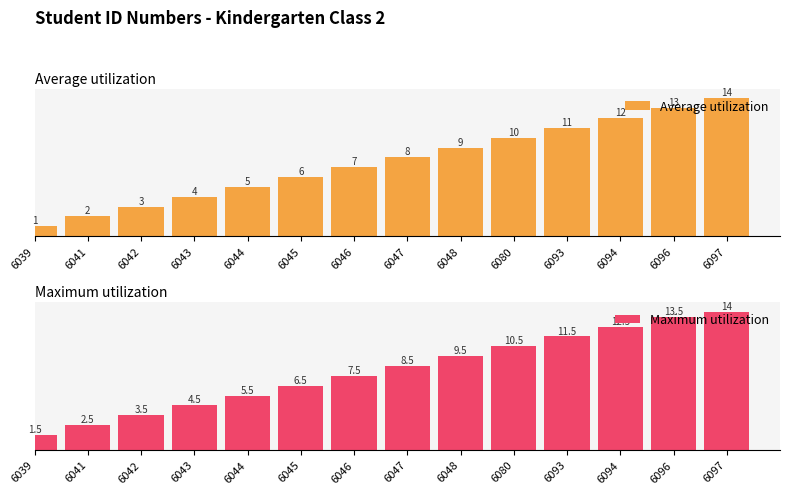

The value of Maximum utilization at 6048 is 9.5. True or false?

True